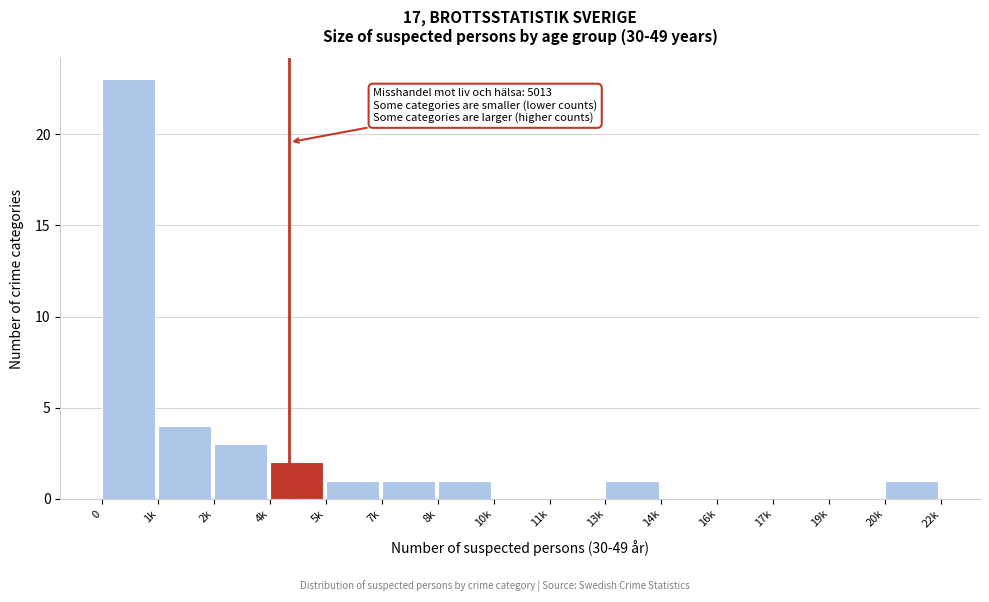

Reading left to right, extract all data points from this chart.

0=23	1k=4	2k=3	4k=2	5k=1	7k=1	8k=1	10k=0	11k=0	13k=1	14k=0	16k=0	17k=0	19k=0	20k=1